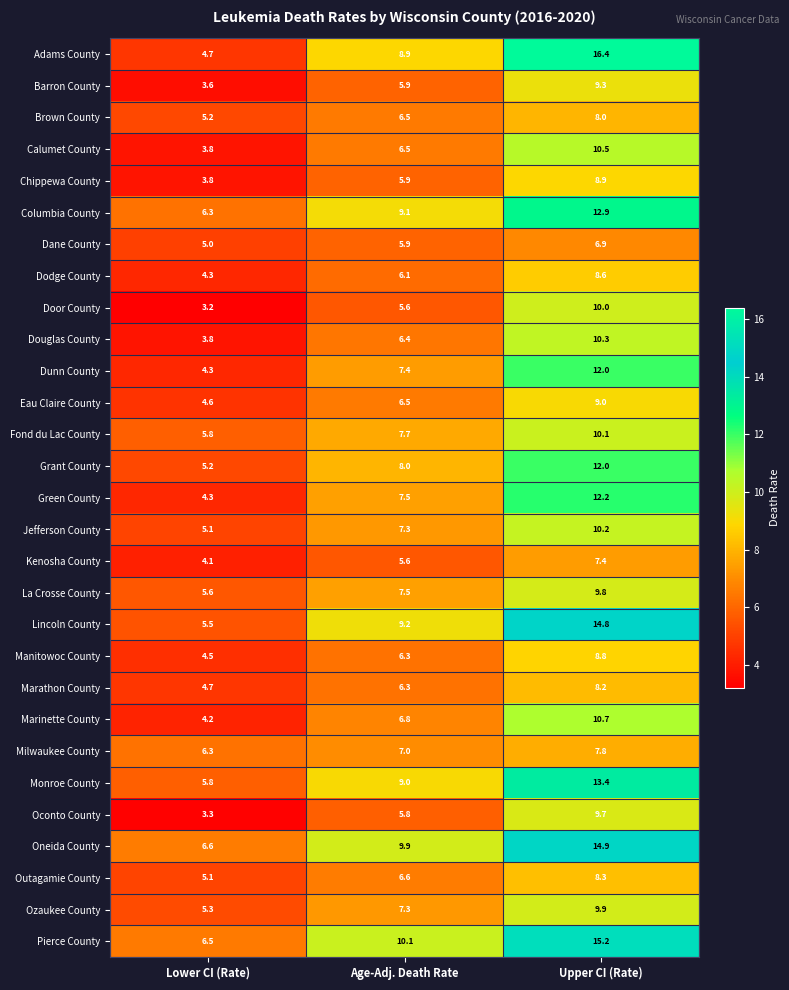

What is the approximate value of Barron County at Lower CI (Rate)?

3.6